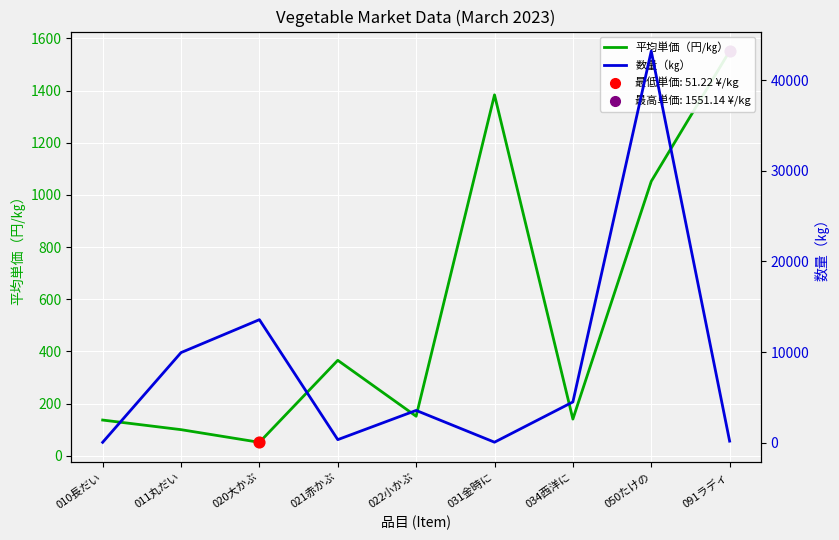

What is the total value across all series at 010長だい?

186.6